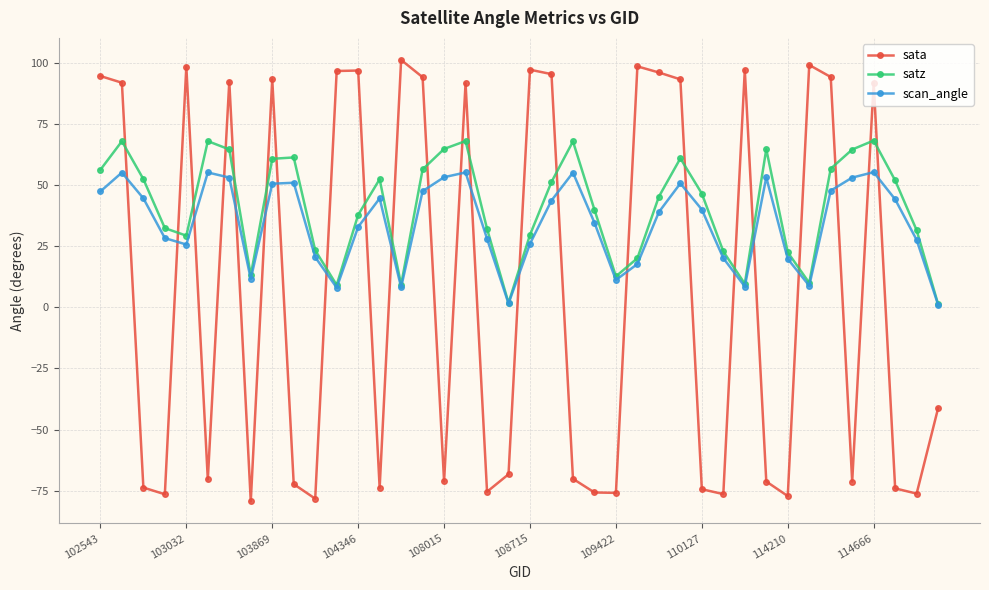

Which series has the widest spread of values?

sata